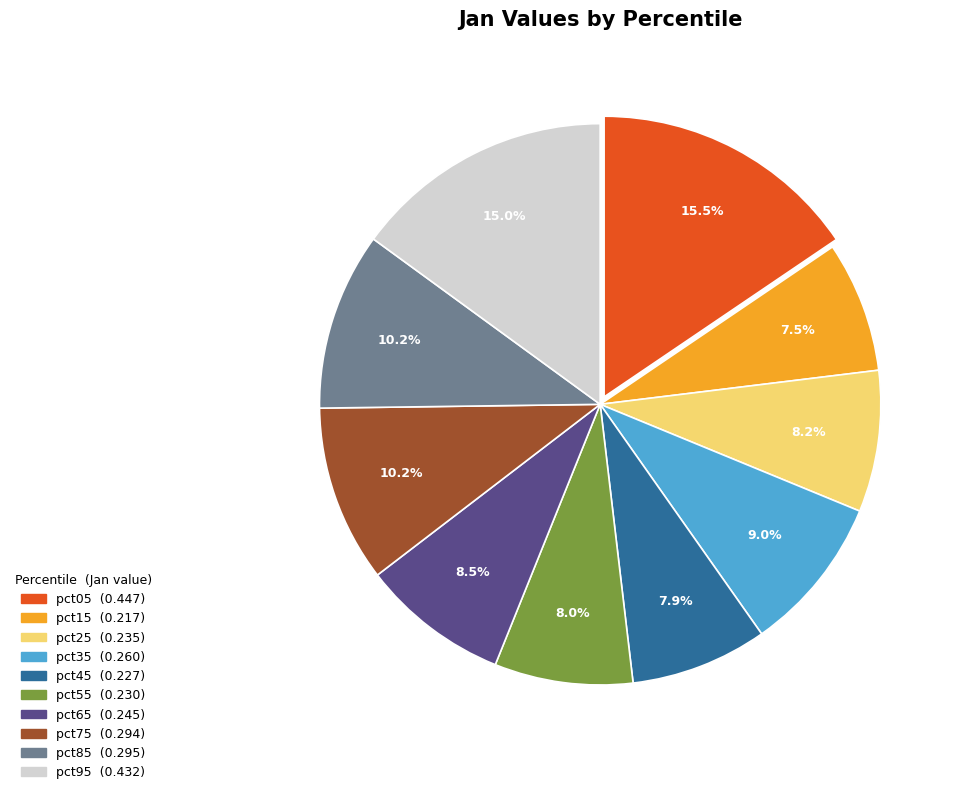

What portion of the pie excludes pct05?

84.5%